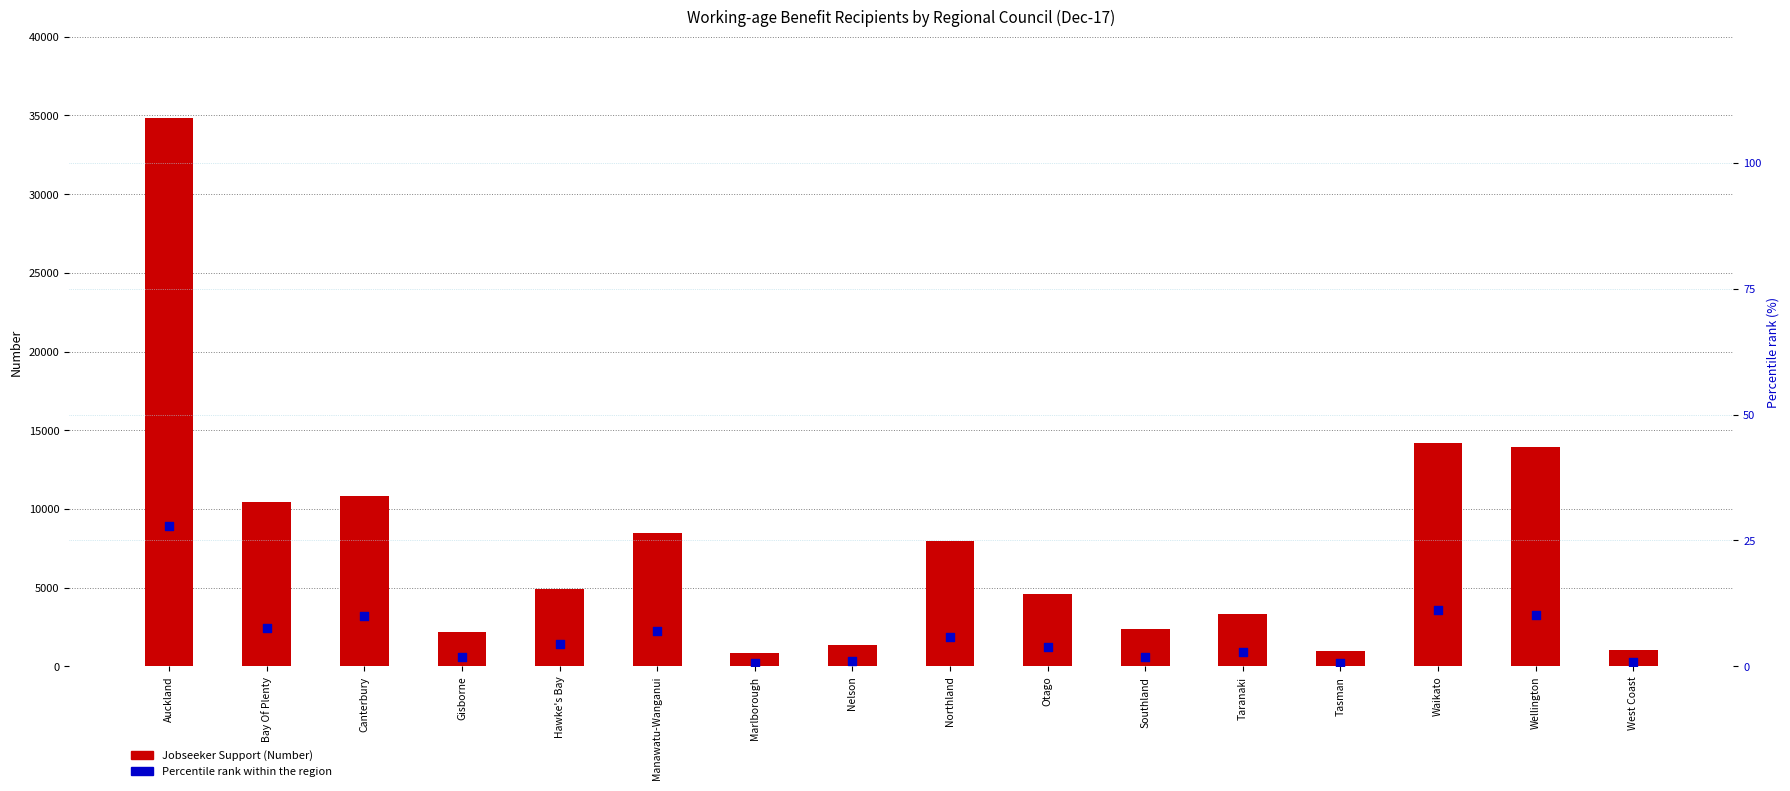

At which category is the sum across all series the highest?

Auckland